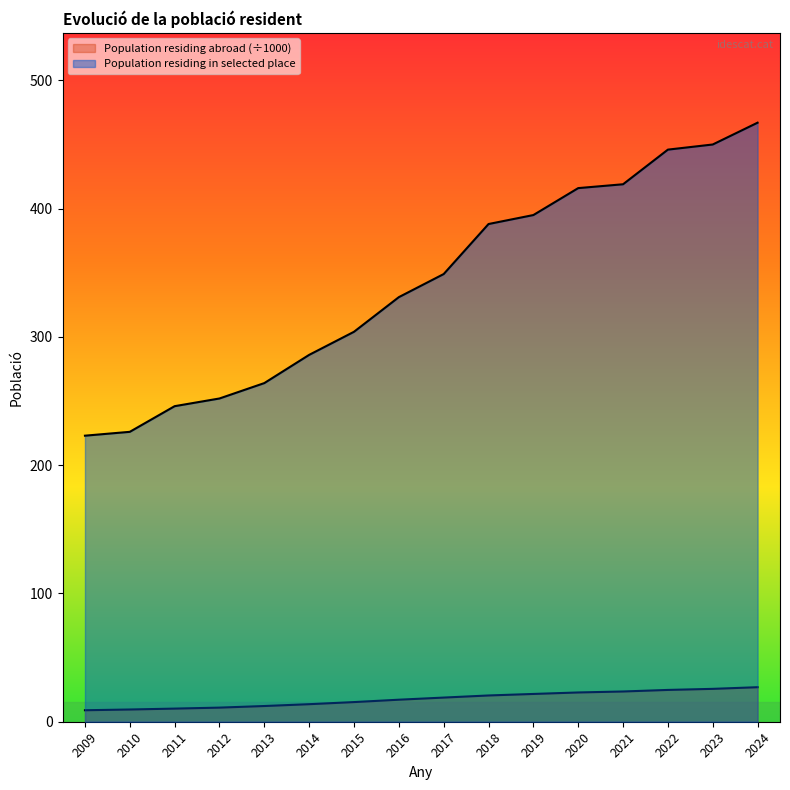

True or false: Population residing in the selected place (count) and Population residing abroad cross at least once.

False